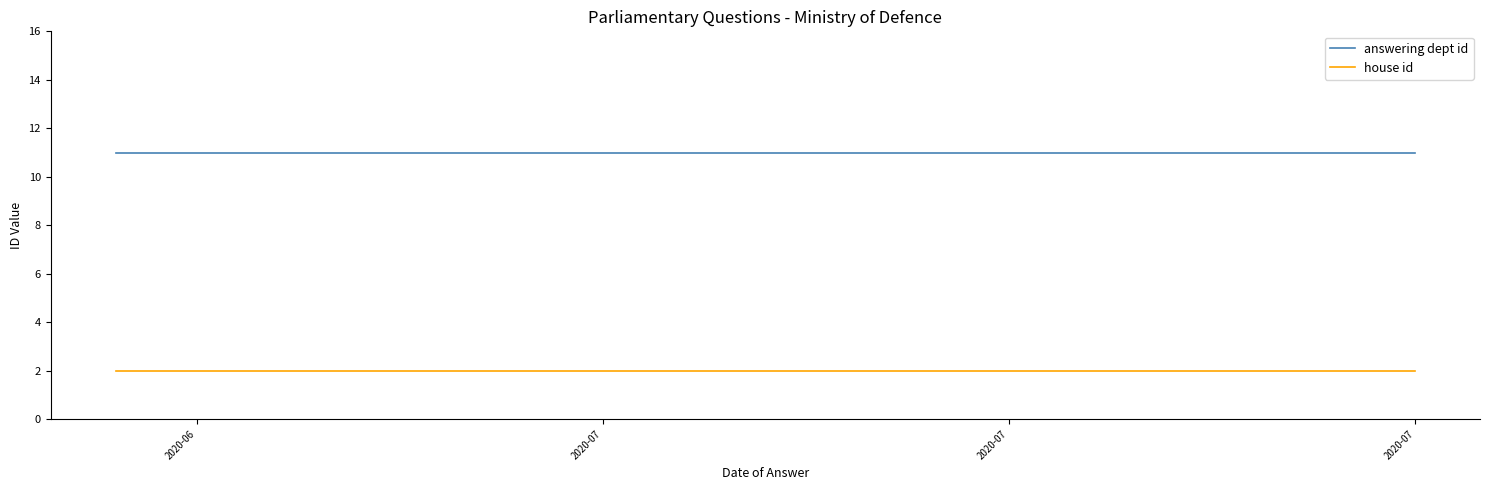

What value does the answering dept id series have at 2020-06?

11